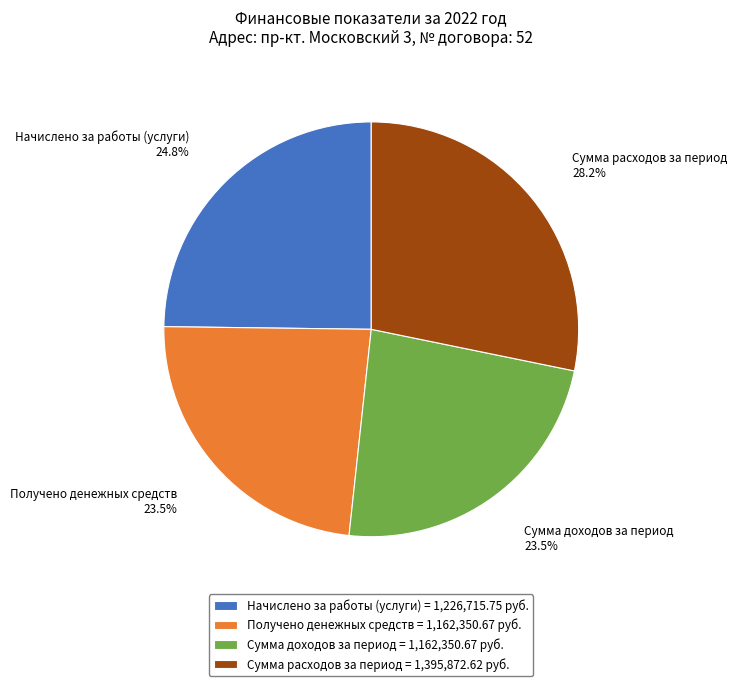

Is there any slice that represents more than half of the pie?

No